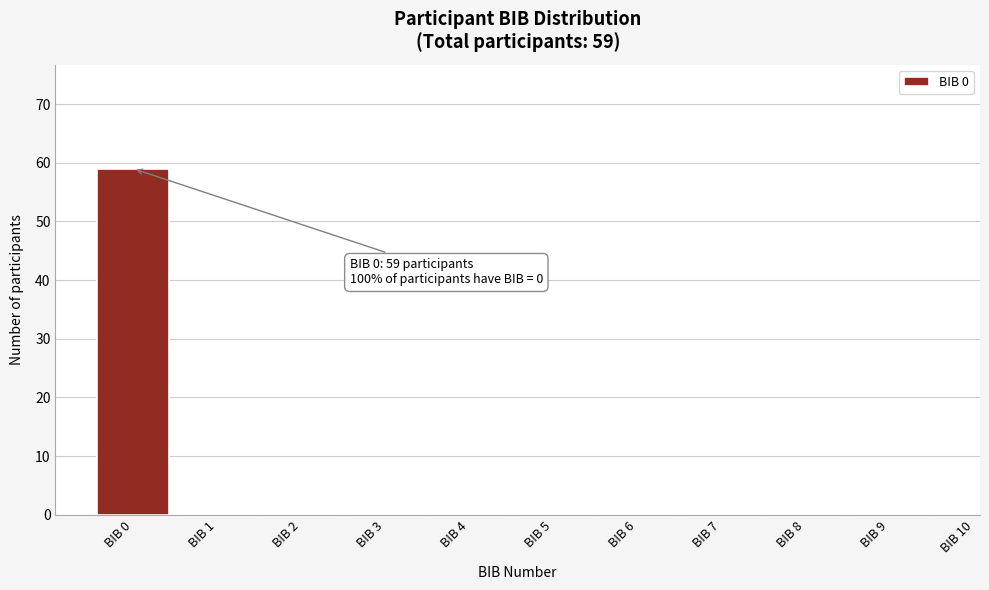

Reading left to right, what are all the values shown in this chart?

BIB 0=59	BIB 1=0	BIB 2=0	BIB 3=0	BIB 4=0	BIB 5=0	BIB 6=0	BIB 7=0	BIB 8=0	BIB 9=0	BIB 10=0